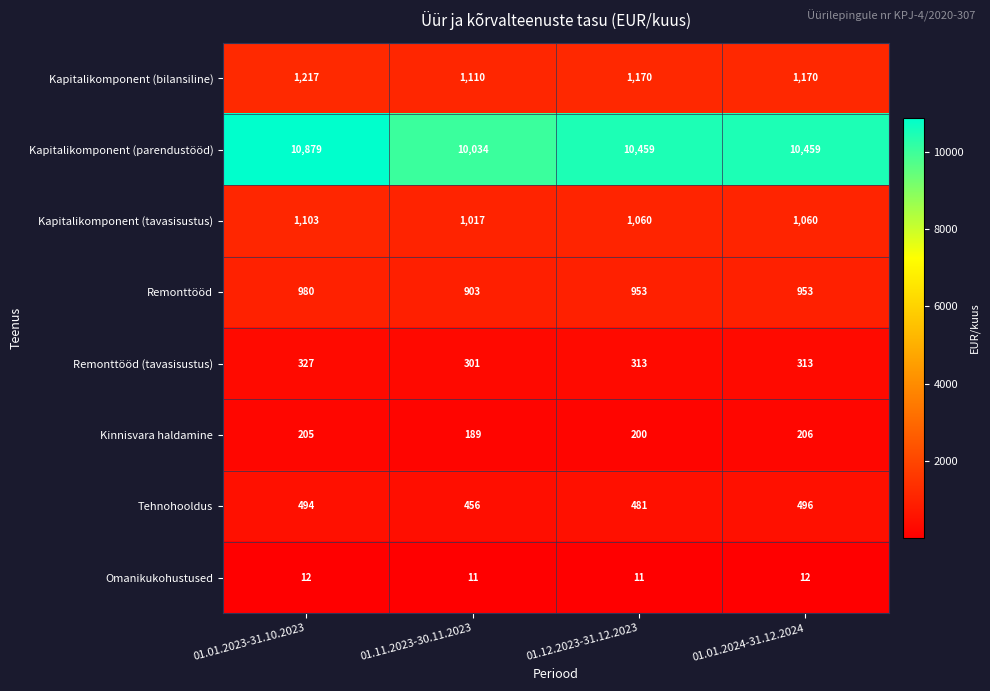

Rank the series by their maximum value, from highest to lowest.

Kapitalikomponent (parendustööd), Kapitalikomponent (bilansiline), Kapitalikomponent (tavasisustus), Remonttööd, Tehnohooldus, Remonttööd (tavasisustus), Kinnisvara haldamine, Omanikukohustused